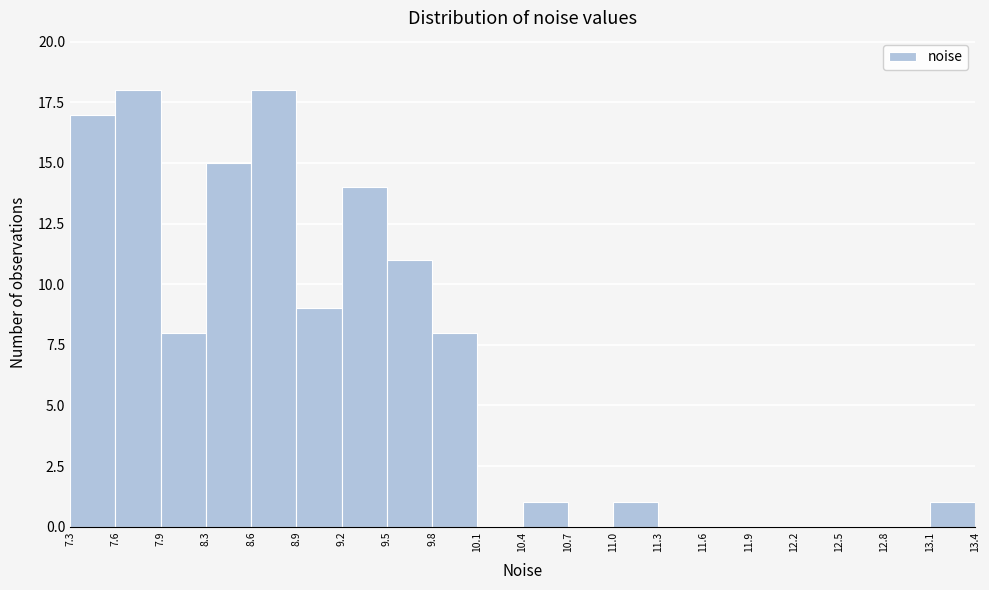

Reading left to right, list every bar in this chart as the range it spans on the x-axis followed by its height. The values are not printed on the chart, so give them approximately, as read against the axis.

7.3 to 7.6: 17
7.6 to 7.9: 18
7.9 to 8.3: 8
8.3 to 8.6: 15
8.6 to 8.9: 18
8.9 to 9.2: 9
9.2 to 9.5: 14
9.5 to 9.8: 11
9.8 to 10.1: 8
10.1 to 10.4: 0
10.4 to 10.7: 1
10.7 to 11.0: 0
11.0 to 11.3: 1
11.3 to 11.6: 0
11.6 to 11.9: 0
11.9 to 12.2: 0
12.2 to 12.5: 0
12.5 to 12.8: 0
12.8 to 13.1: 0
13.1 to 13.4: 1